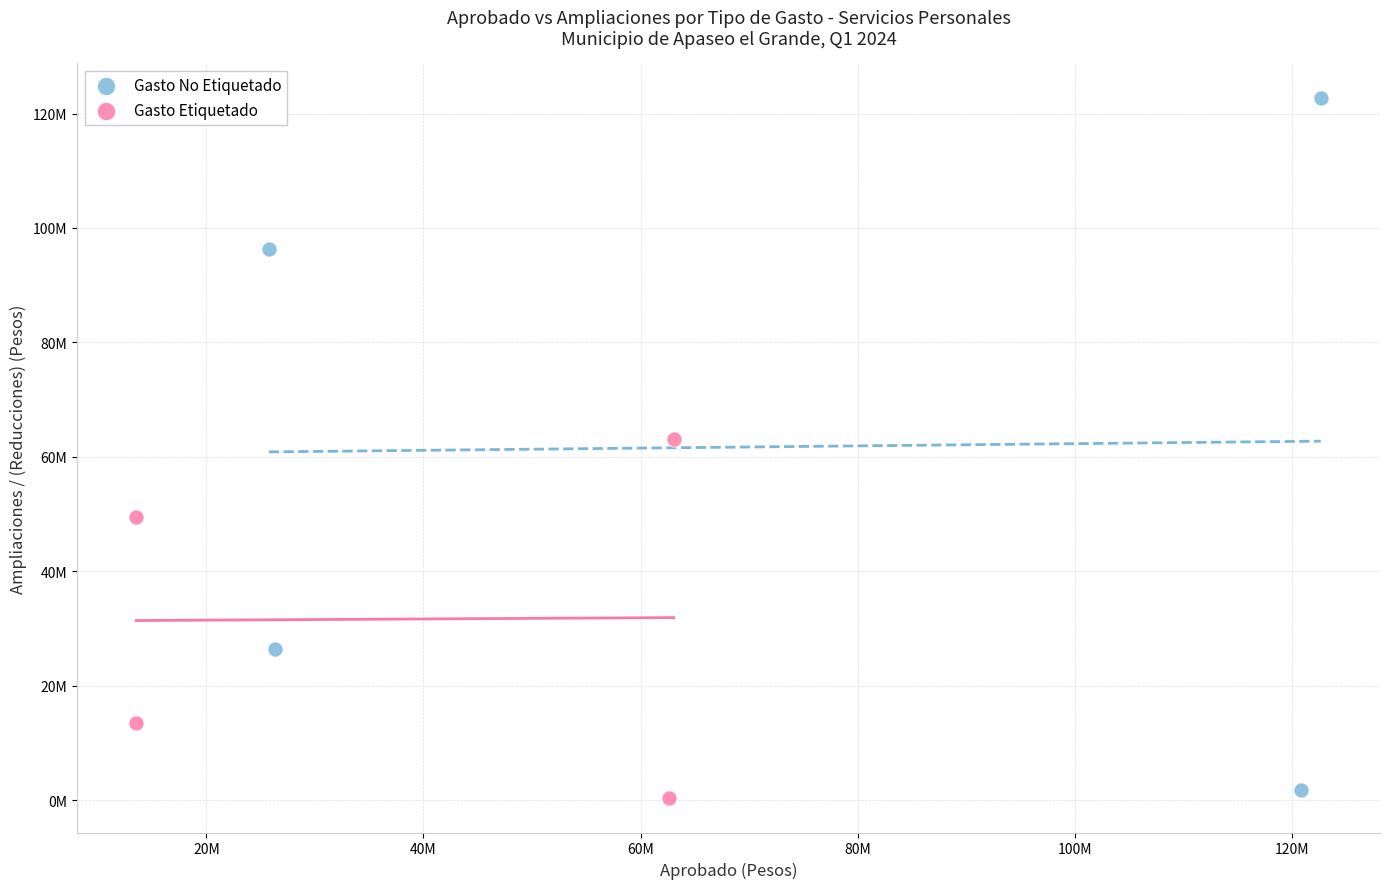

Which series reaches the minimum Y coordinate?

Gasto Etiquetado